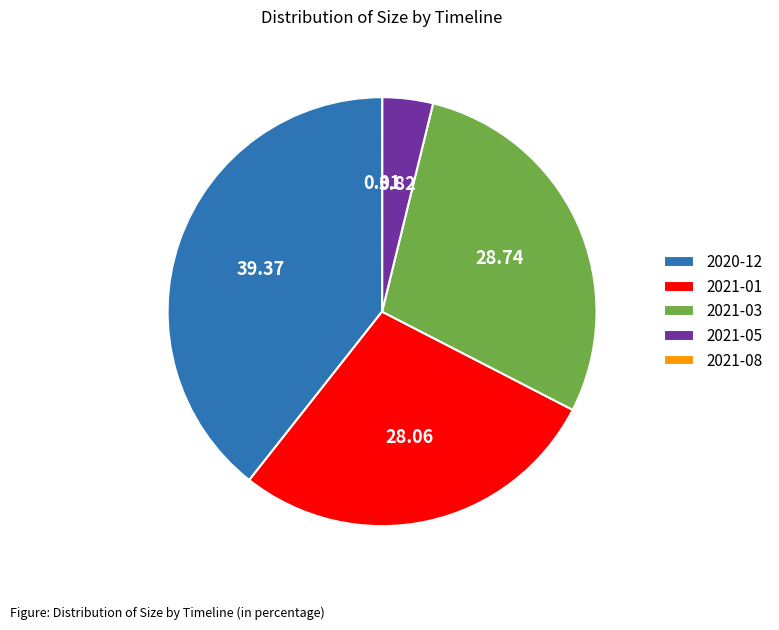

Approximately how many times larger is the value at 2021-03 compared to 2021-05?

7.5